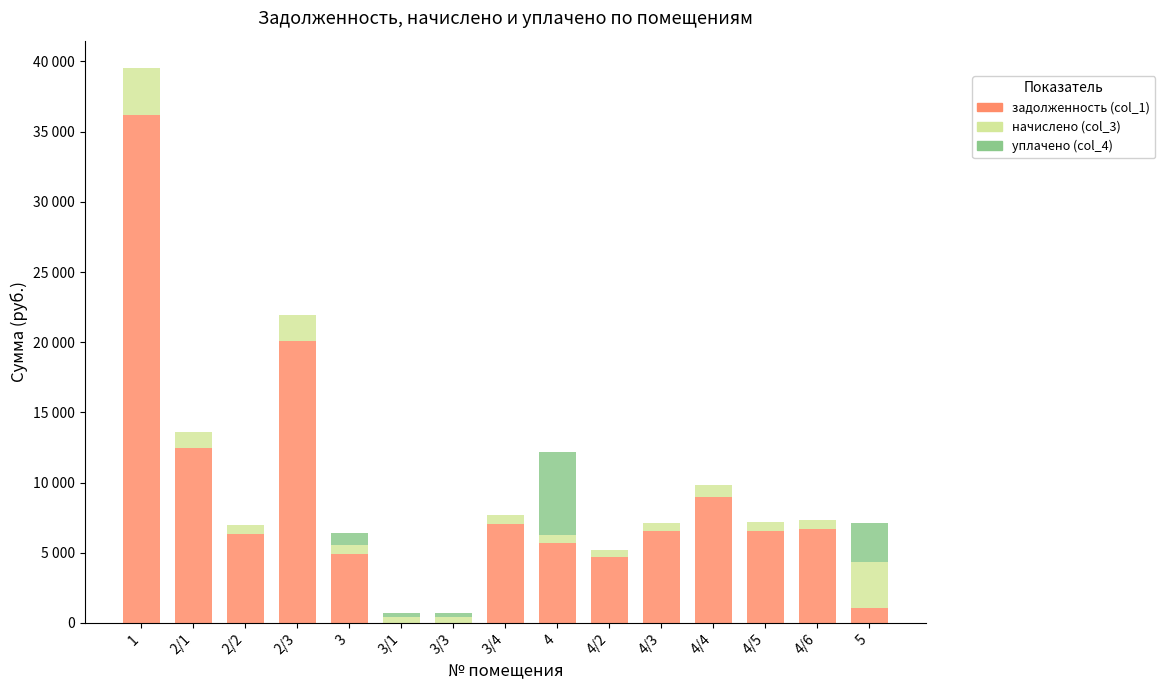

What is the sum of all начислено (col_3) values?

15932.0